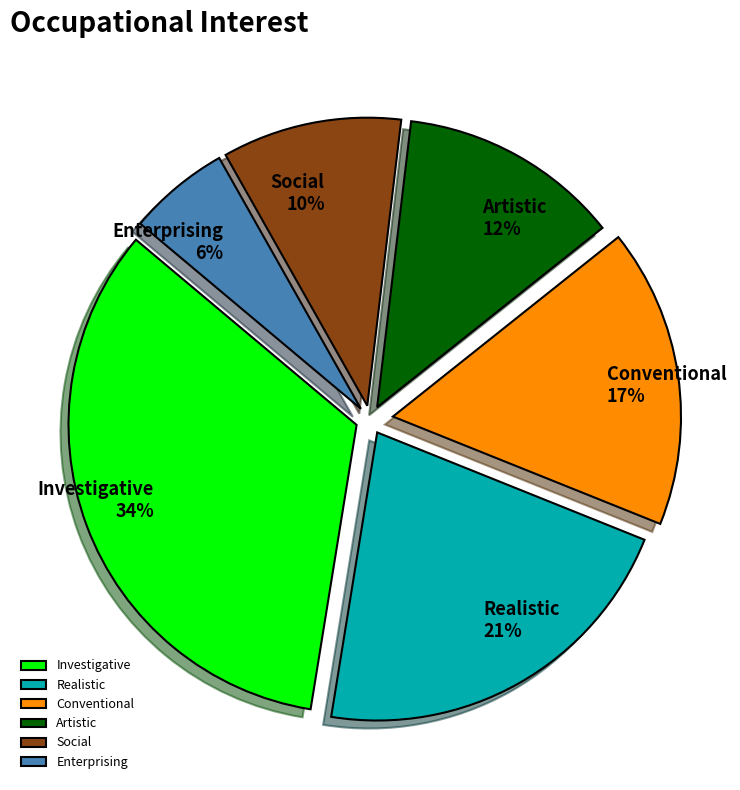

What percentage is the Realistic slice, to the nearest percent?

21%